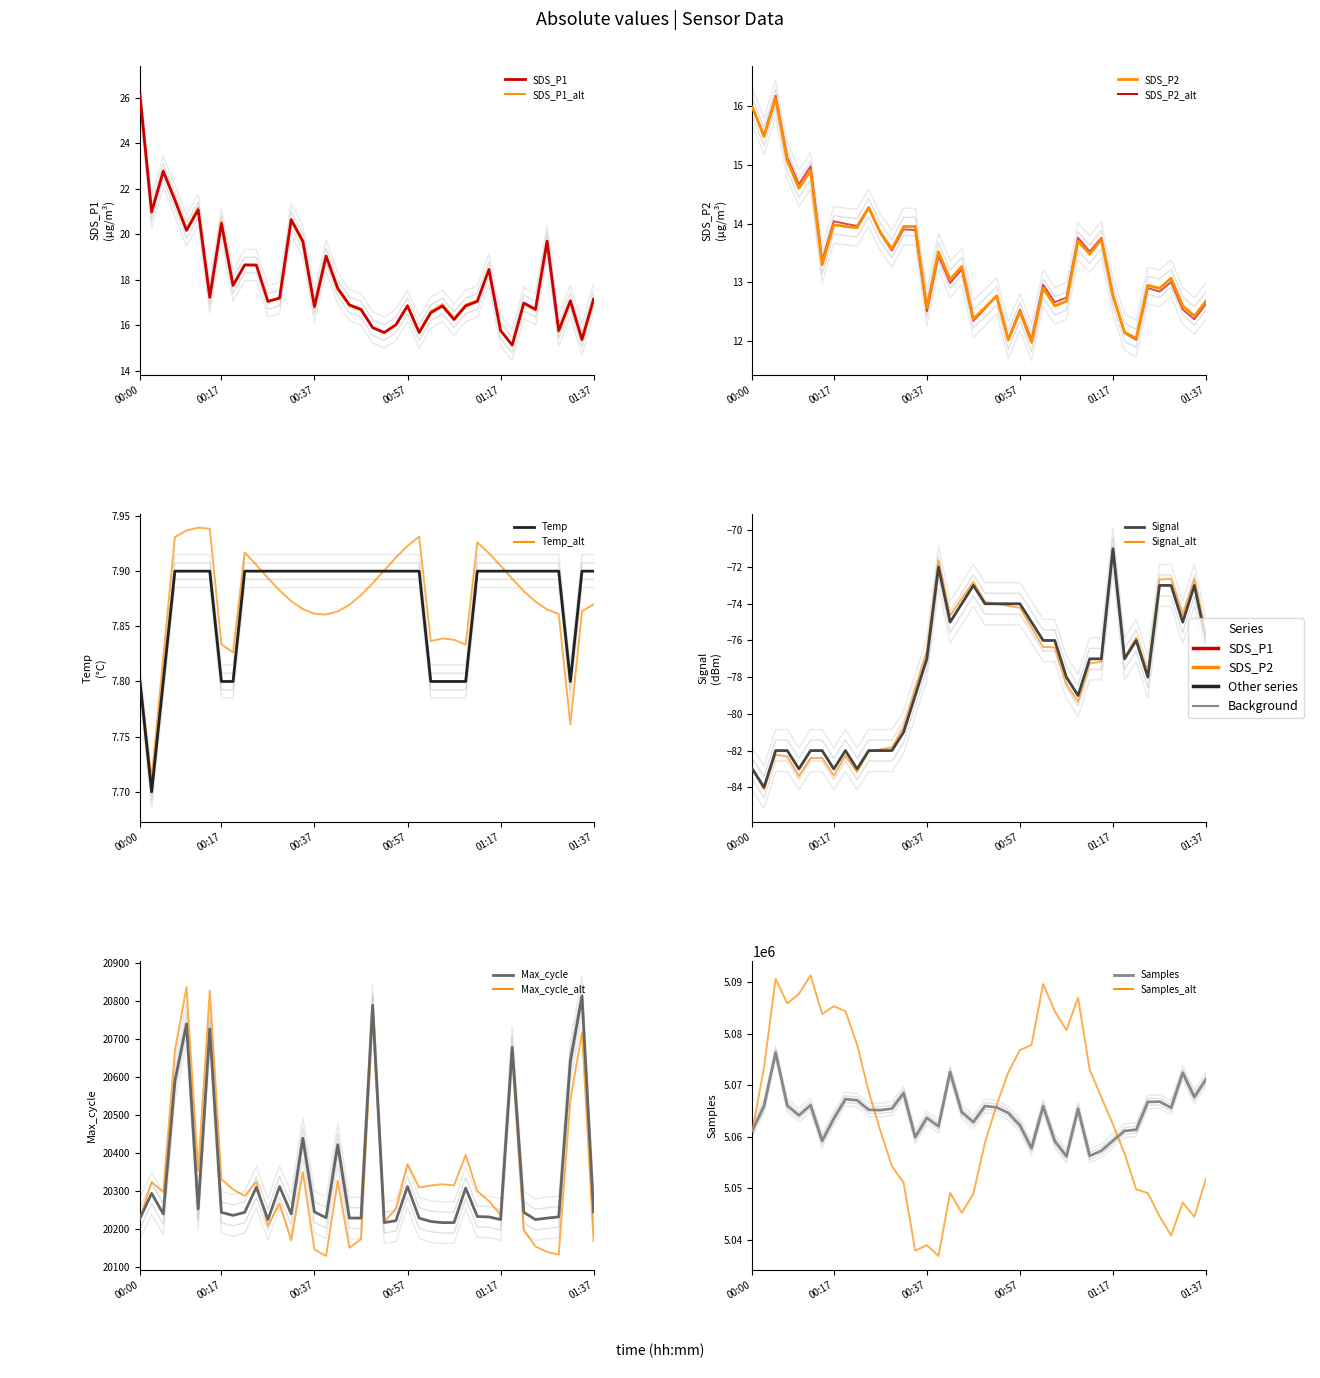

True or false: Samples has more than 0 points higher than both neighbors.

True